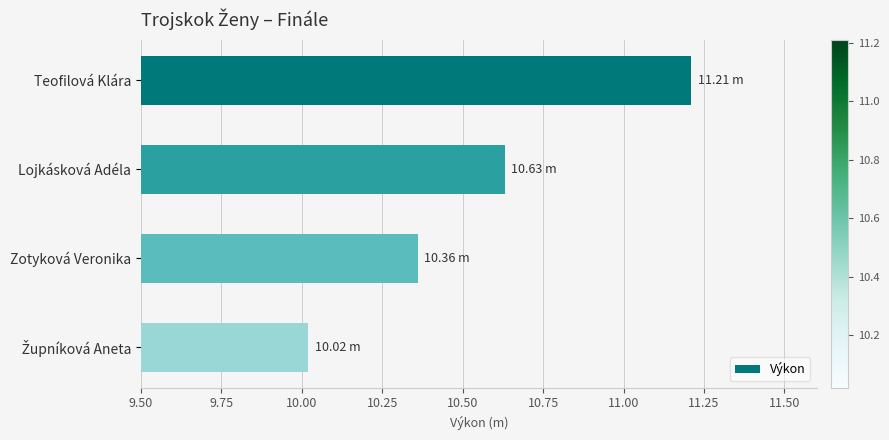

Which category has the highest value across all series?

Teofilová Klára